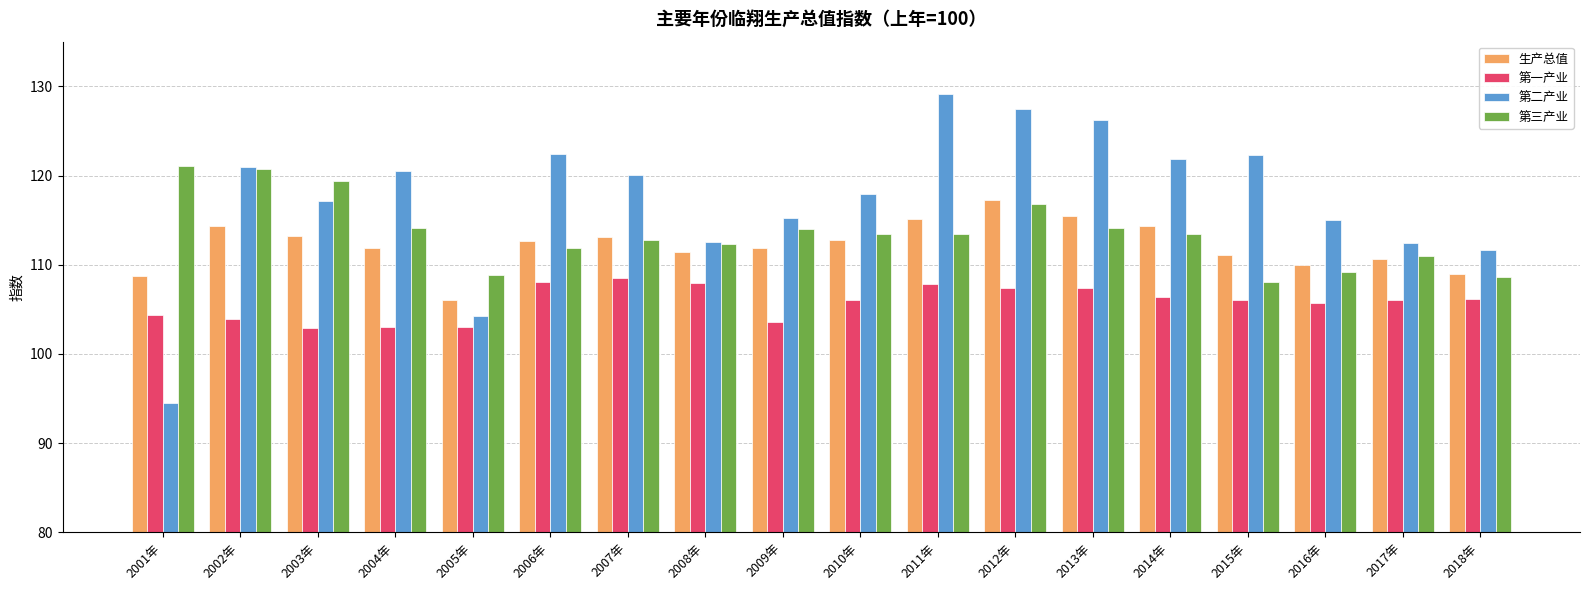

What is the spread (max minus min) of values at 2001年?

26.6